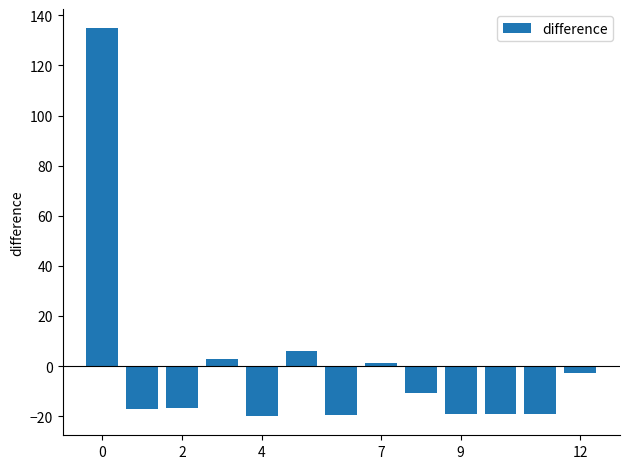

Are the bars grouped side by side (vs. stacked)?

No